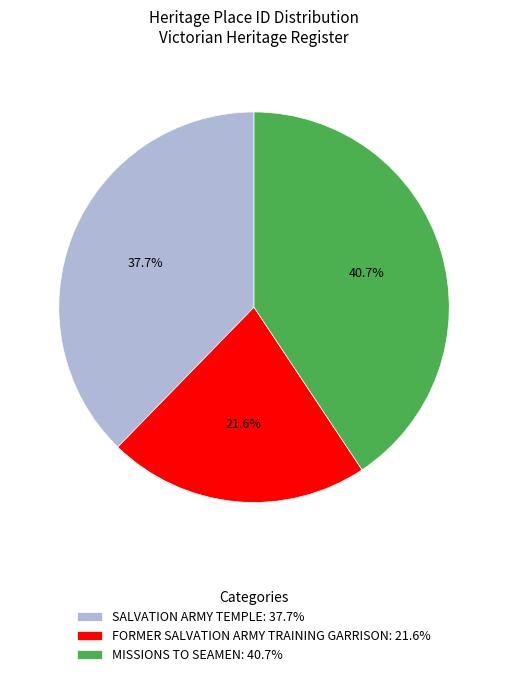

What is the largest slice in the pie chart?

MISSIONS TO SEAMEN